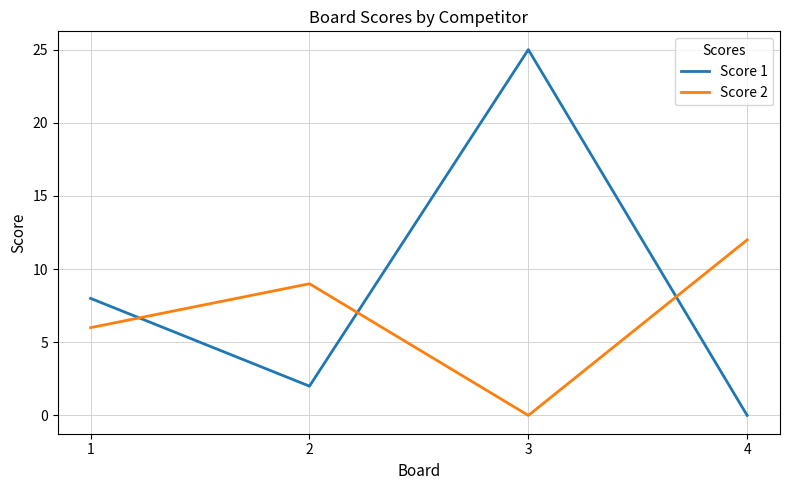

How many Score 2 values are between 6 and 12?

3